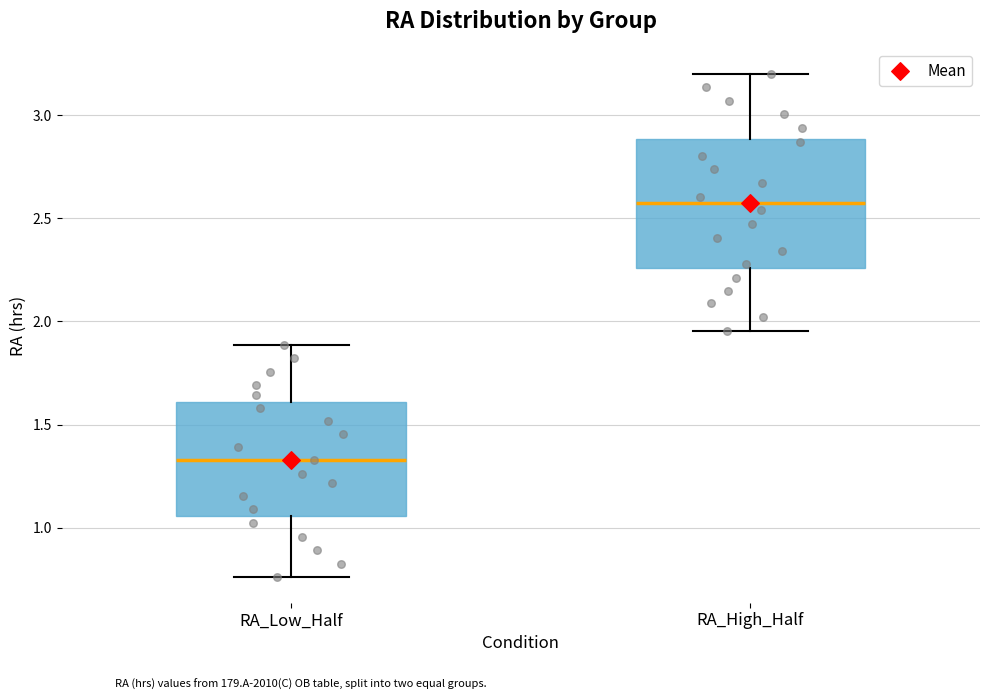

Which box is the tallest, from its lower edge to its upper edge?

RA_High_Half